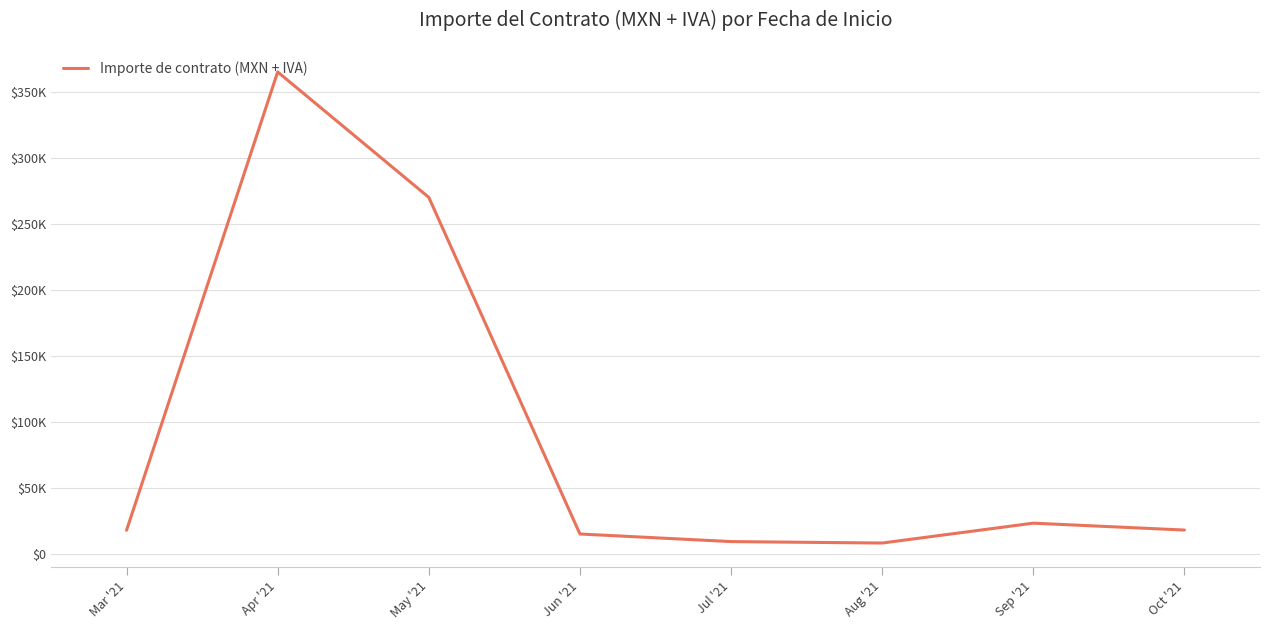

Does the chart display data point markers on the line(s)?

No